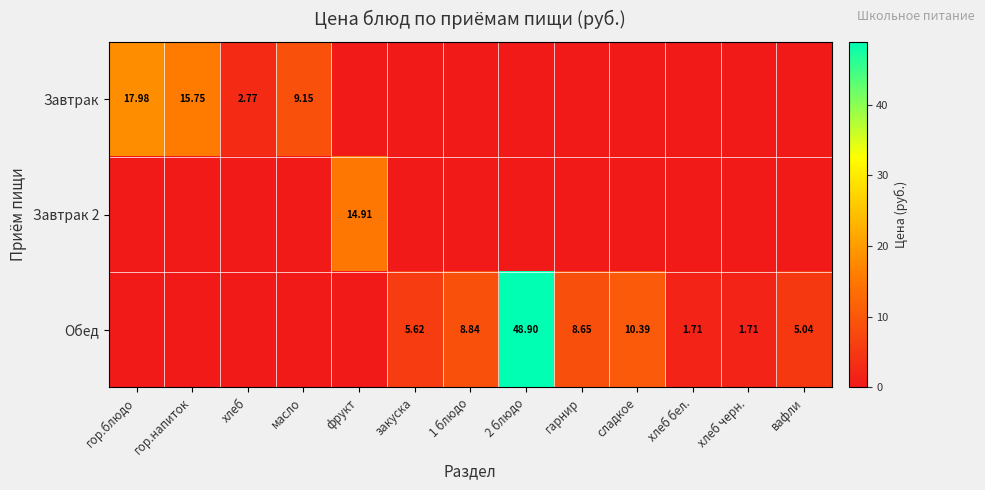

What is the maximum value shown in the chart?

48.9